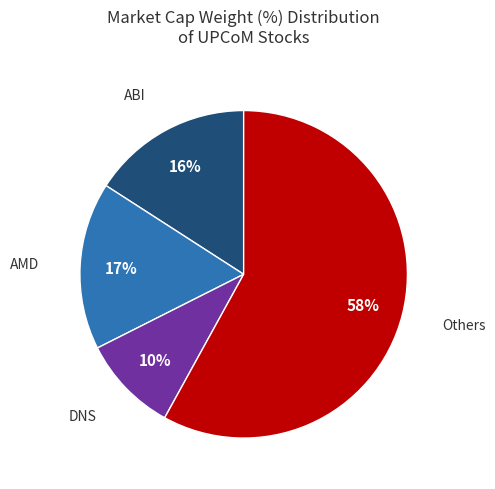

To the nearest percent, what is the difference between the largest and smallest slice percentages?

48%